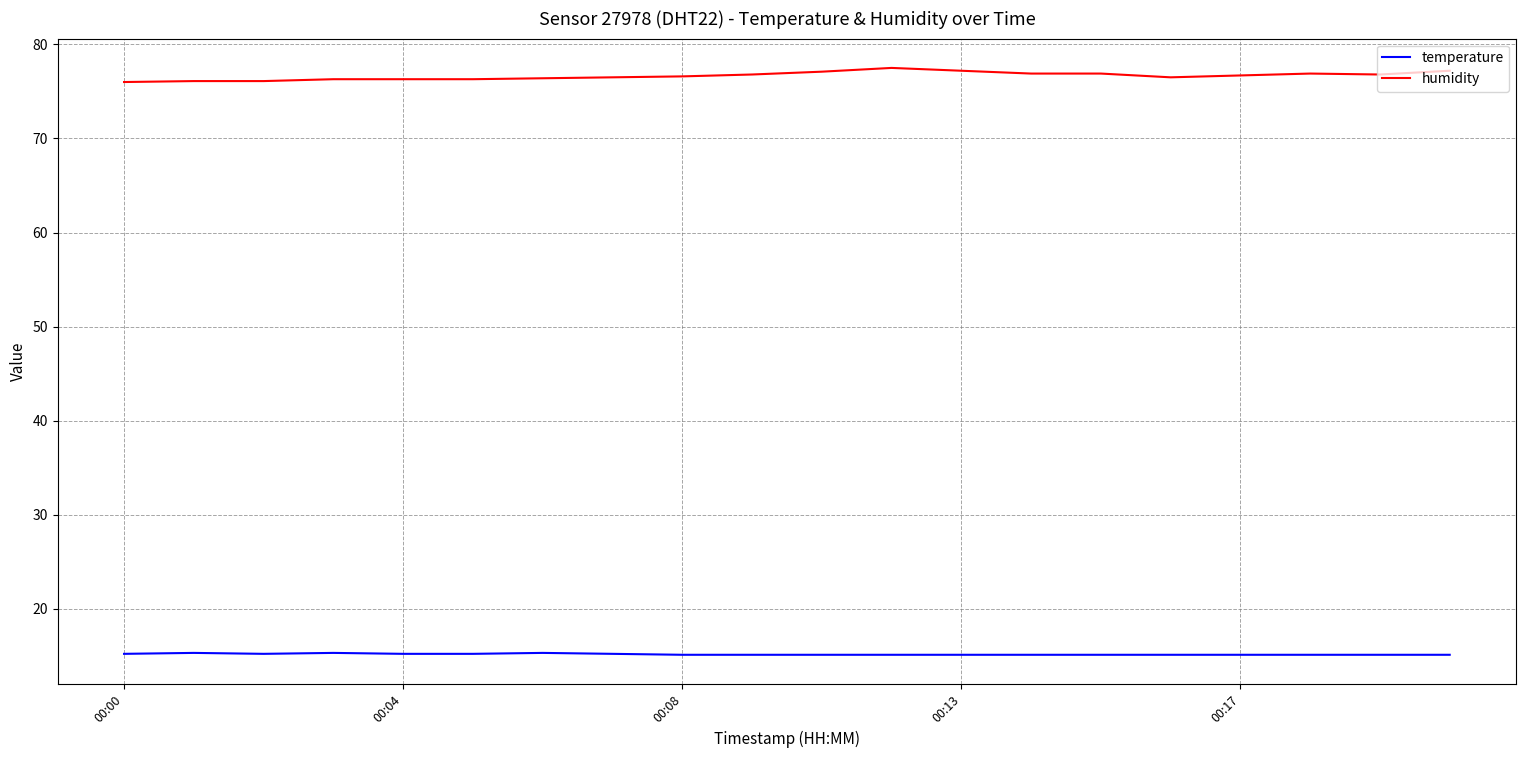

Rank the series by their maximum value, from lowest to highest.

temperature, humidity